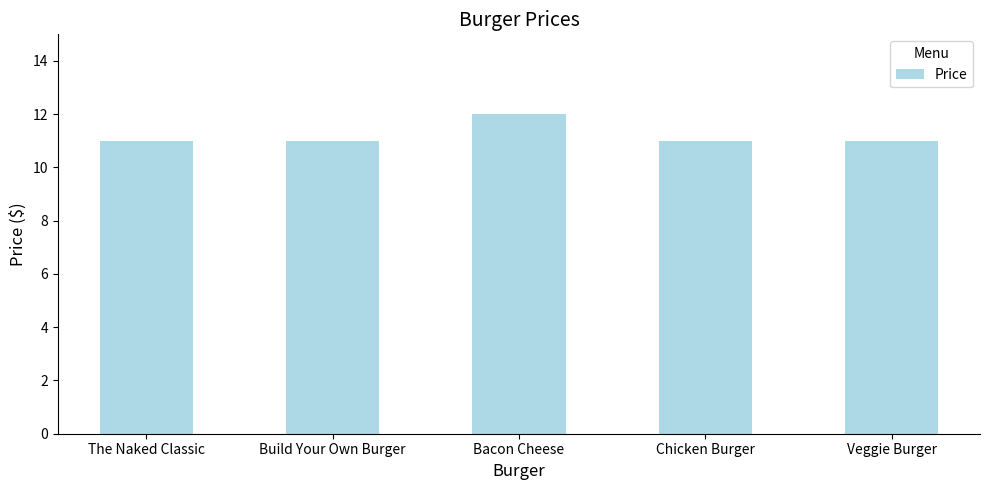

The chart shows a value of 11 at Build Your Own Burger. True or false?

True